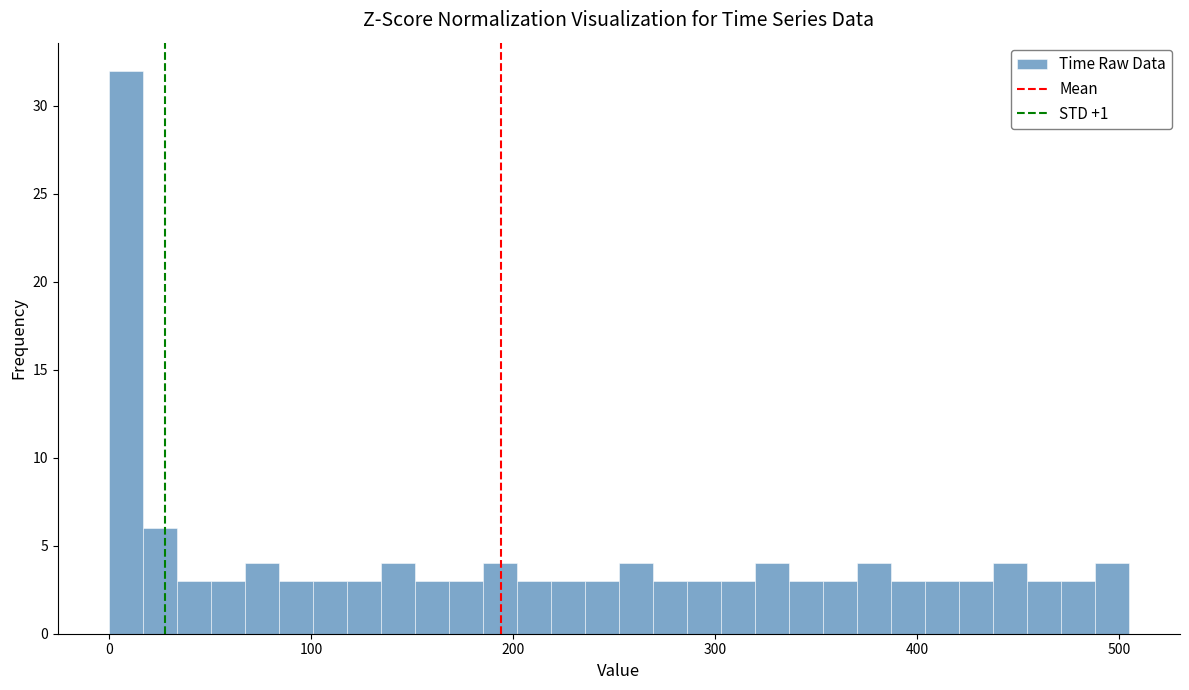

Around what value on the x-axis is the tallest bar? Give the approximate position of its centre, as read against the axis.

10